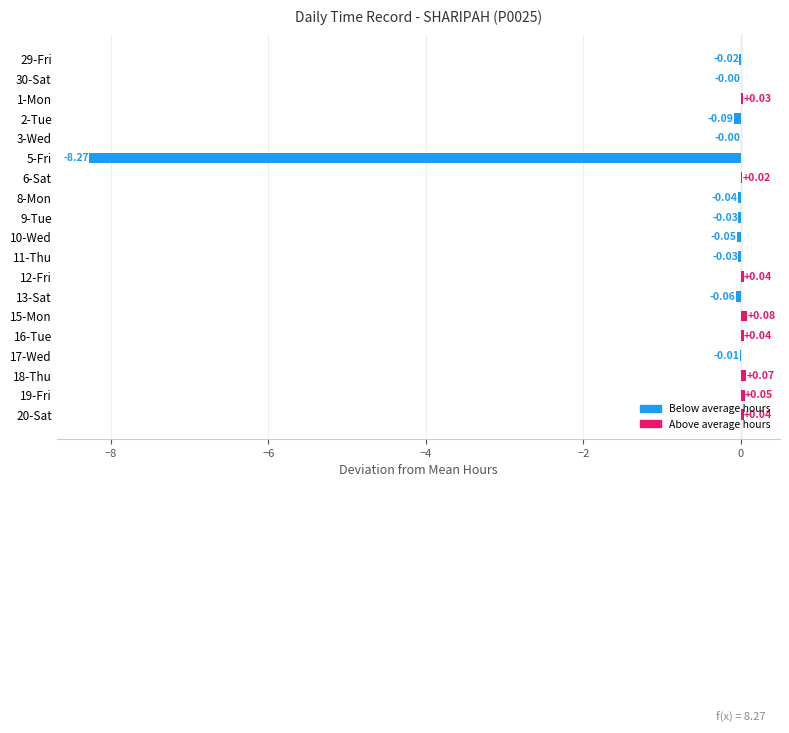

How many distinct data groups are displayed?

1